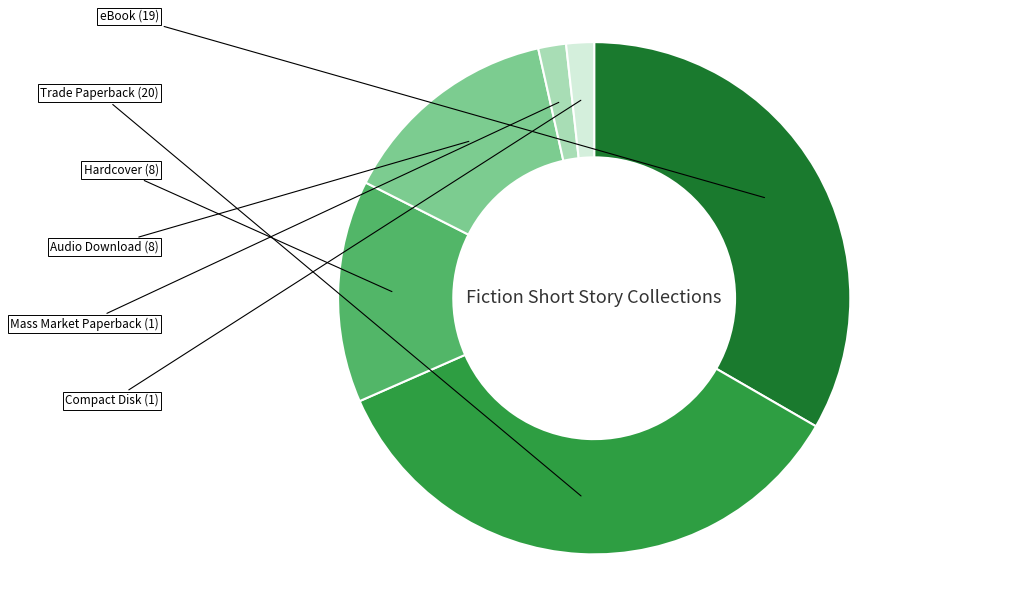

Does any single category account for the majority?

No